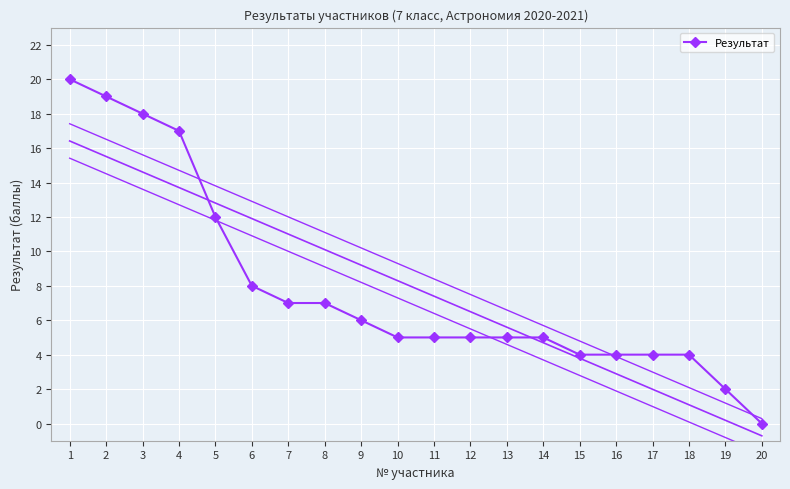

What is the sum of the values at 9 and 20?

6